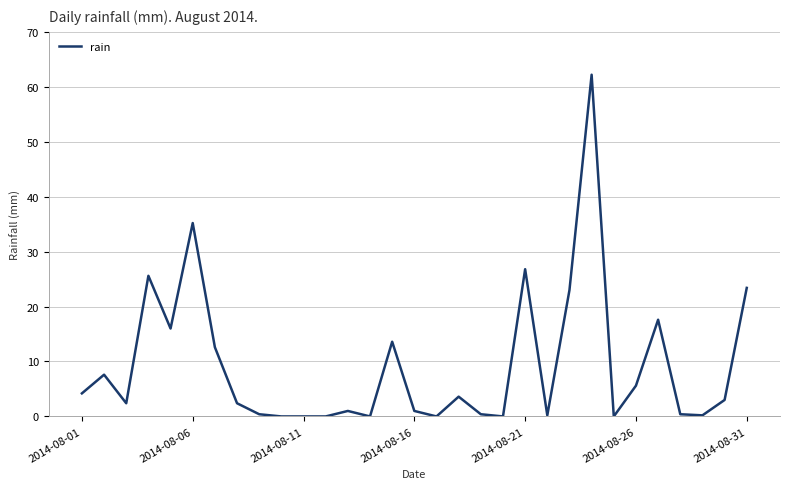

What is the greatest value displayed?

62.2